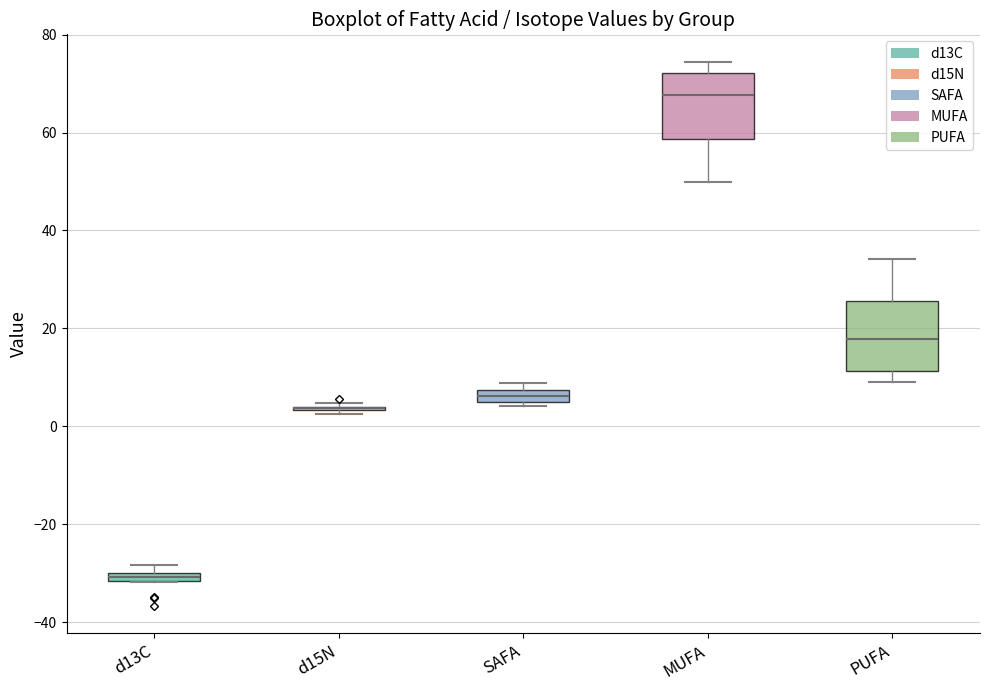

Where is the upper edge of the box for SAFA on the y-axis? The values are not printed on the chart, so give them approximately, as read against the axis.

8